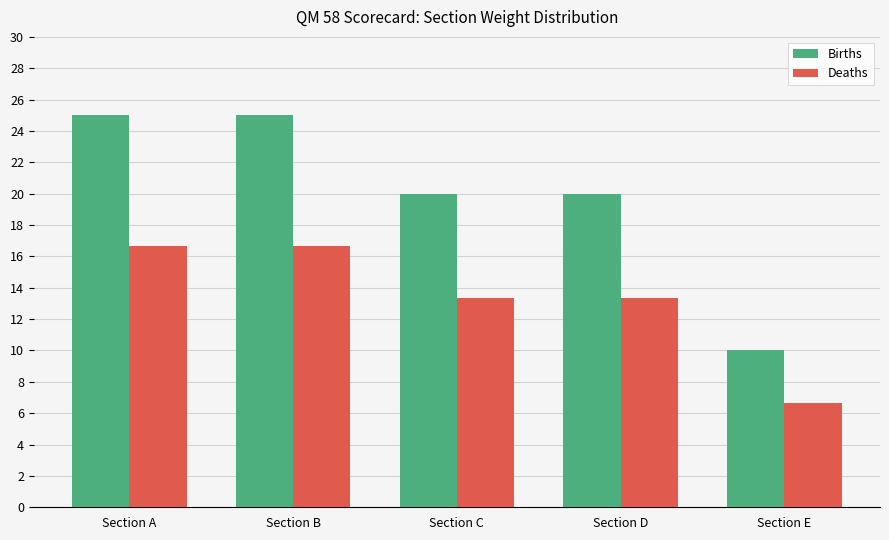

What is the maximum value for Deaths?

16.7